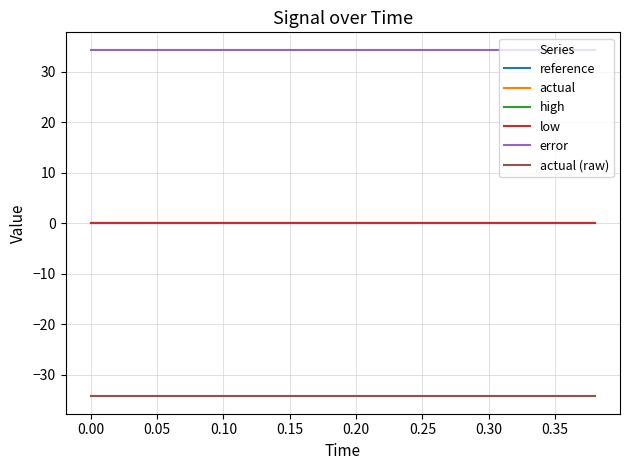

At which category is the sum across all series the highest?

−0.05